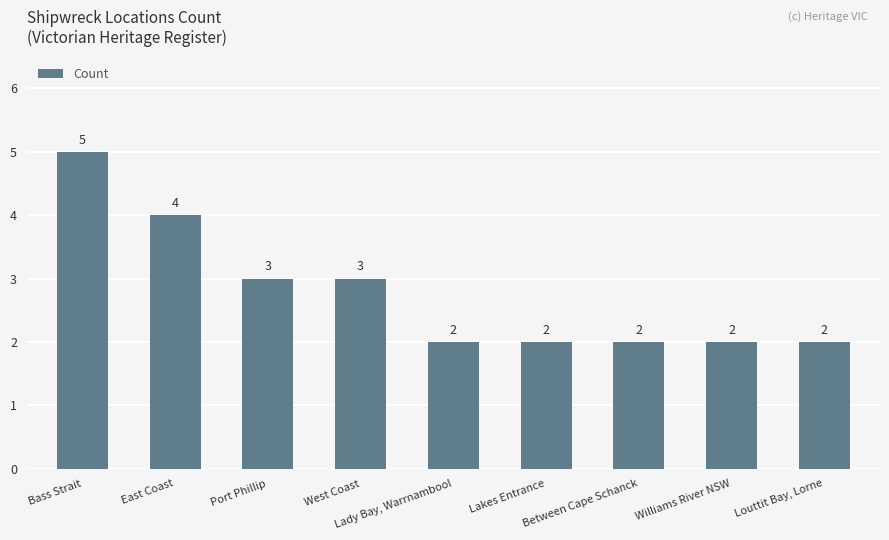

Reading left to right, what are all the values shown in this chart?

Bass Strait=5	East Coast=4	Port Phillip=3	West Coast=3	Lady Bay, Warrnambool=2	Lakes Entrance=2	Between Cape Schanck=2	Williams River NSW=2	Louttit Bay, Lorne=2